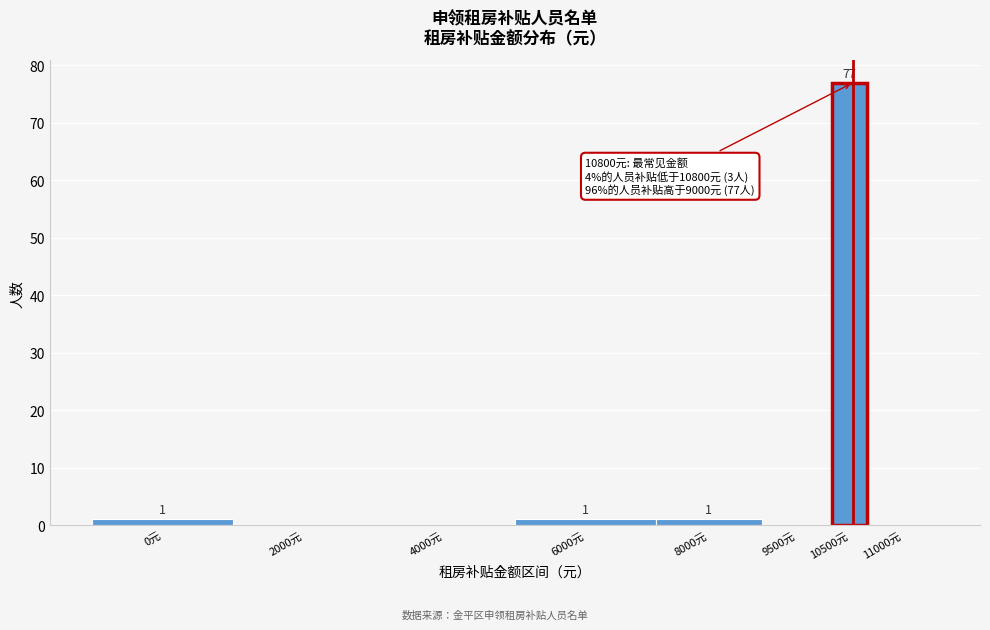

Reading left to right, extract all data points from this chart.

0元=1	2000元=0	4000元=0	6000元=1	8000元=1	9500元=0	10500元=77	11000元=0